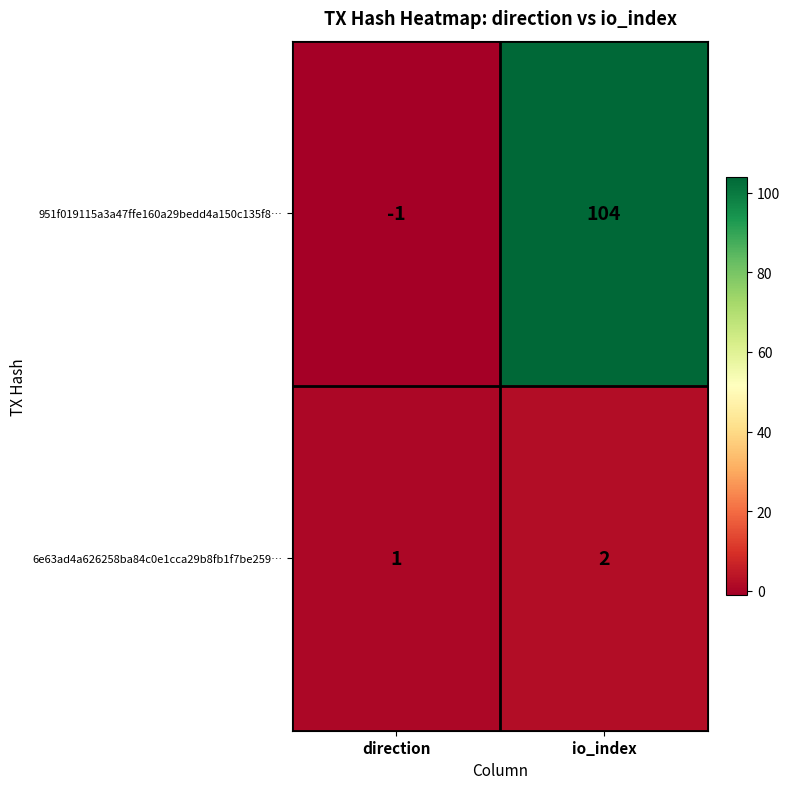

Which series has the largest total across all categories?

951f019115a3a47ffe160a29bedd4a150c135f8…